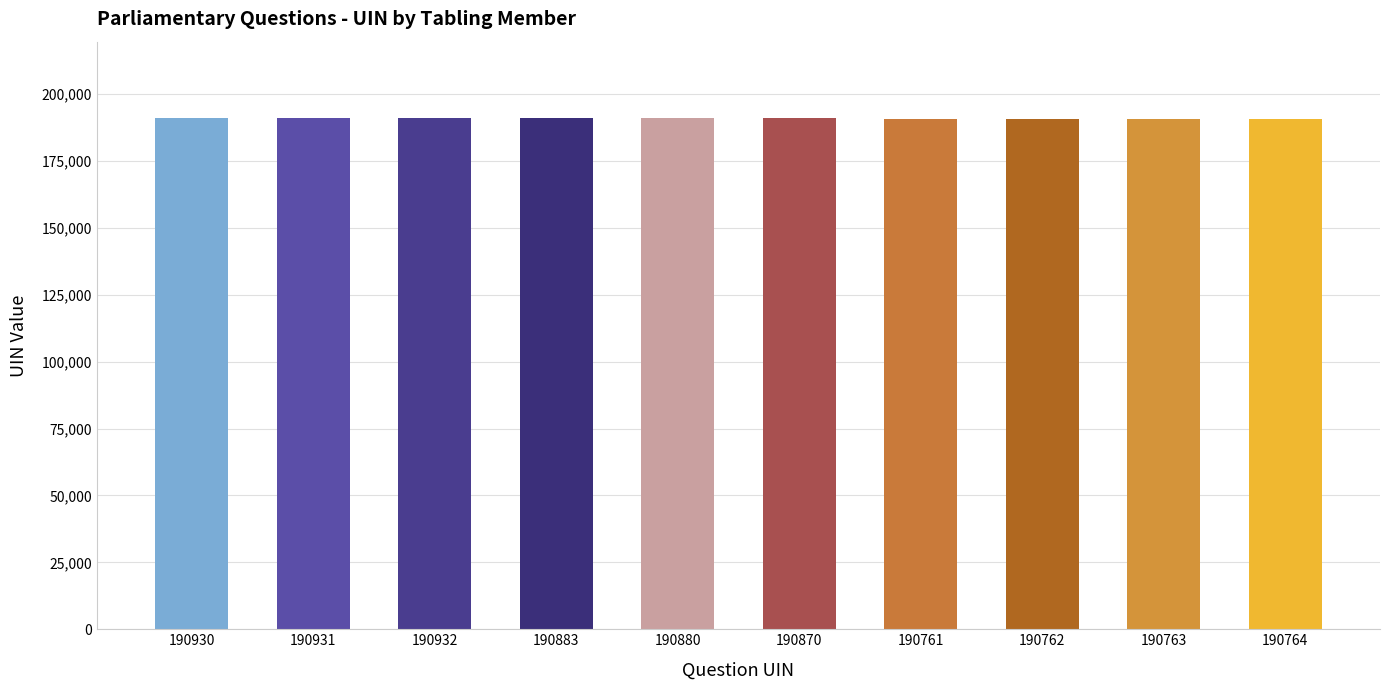

Where does the data first go above 190880?

190930